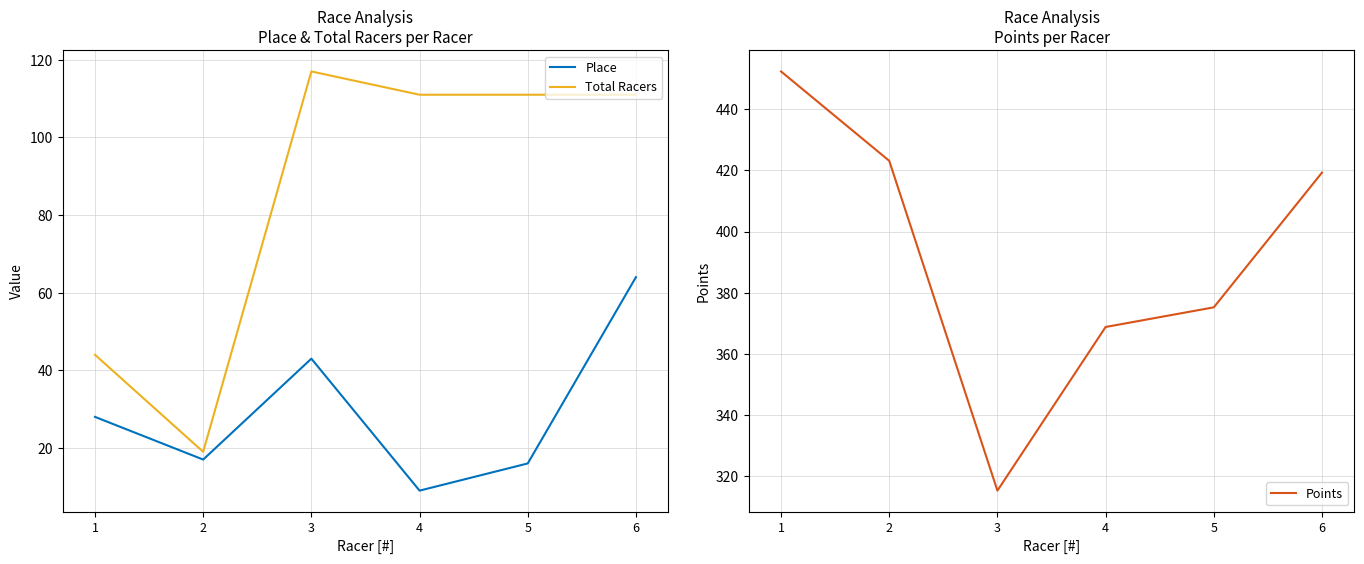

Which series changed the most between 4 and 5?

Place